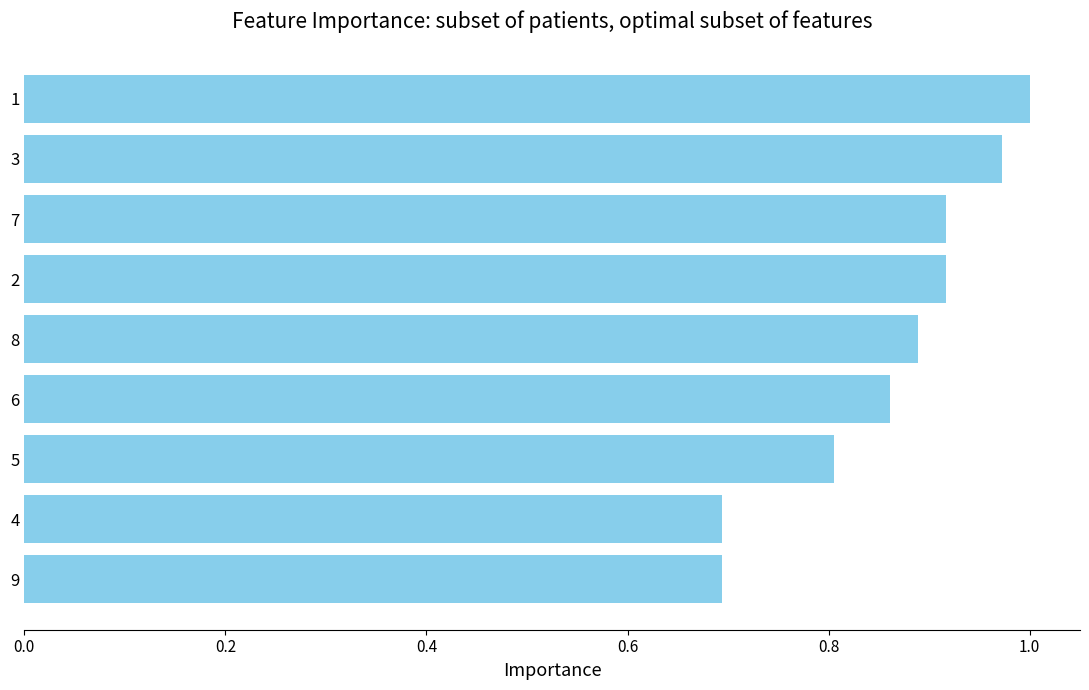

What is the change in value from 5 to 7?

+0.1